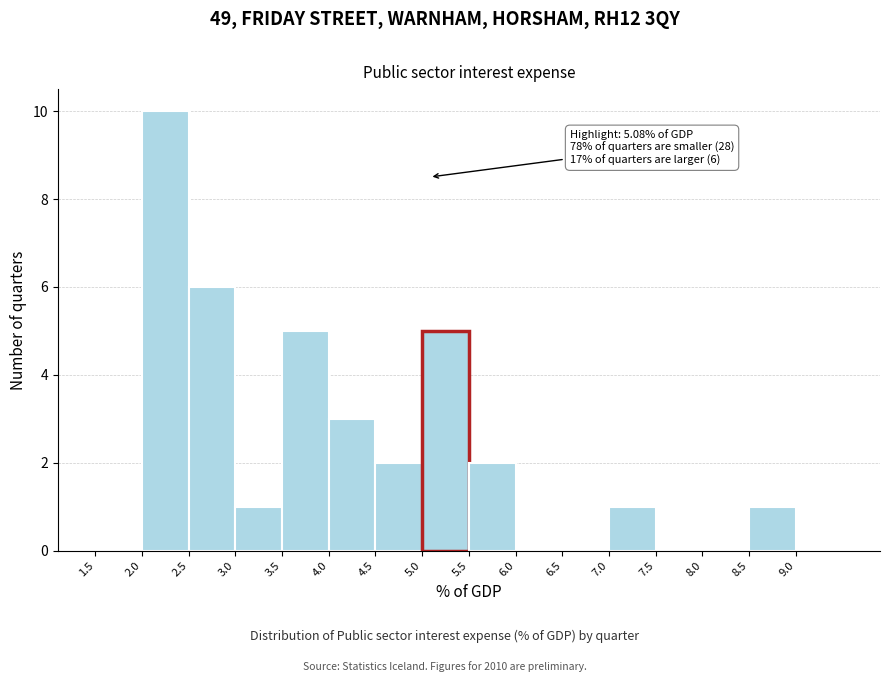

Which range on the x-axis has the tallest bar?

2.0 to 2.5